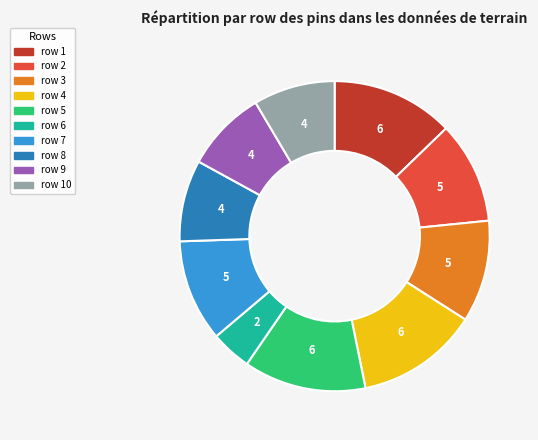

Does any single category account for the majority?

No